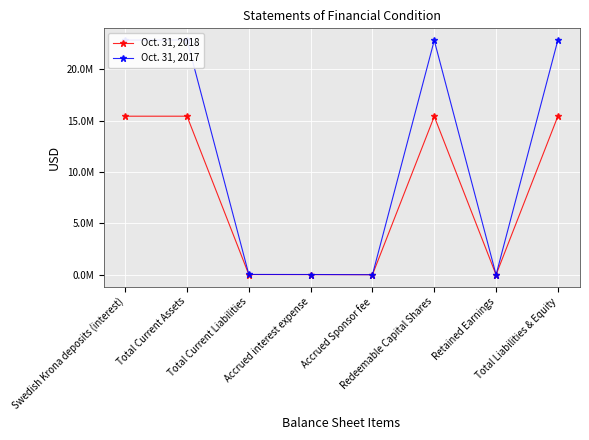

How many distinct data groups are displayed?

2